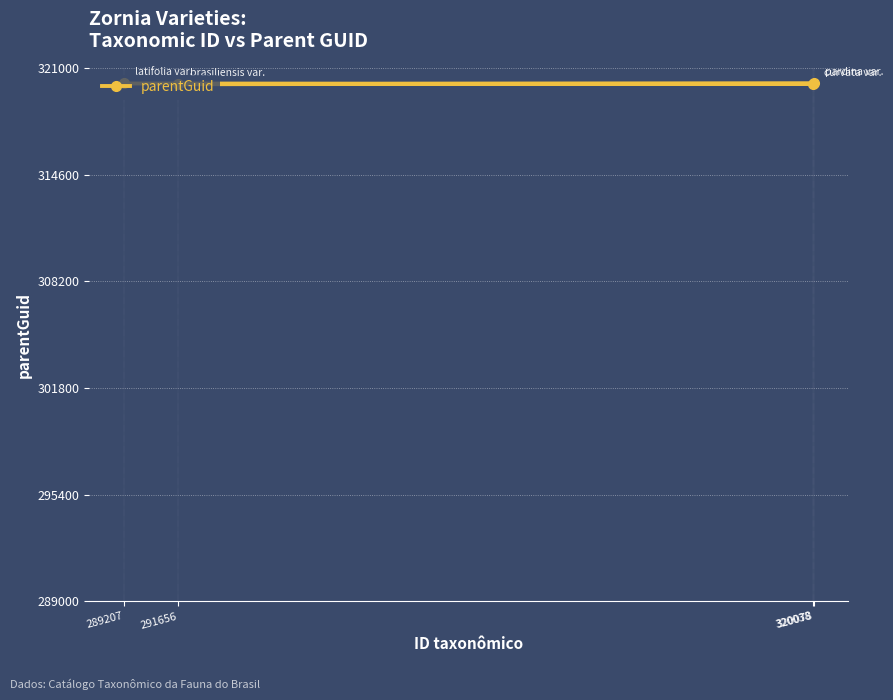

Reading right to left, transcribe all the data shown in this chart.

289207=320061	320038=320036	320078=320075	291656=320015